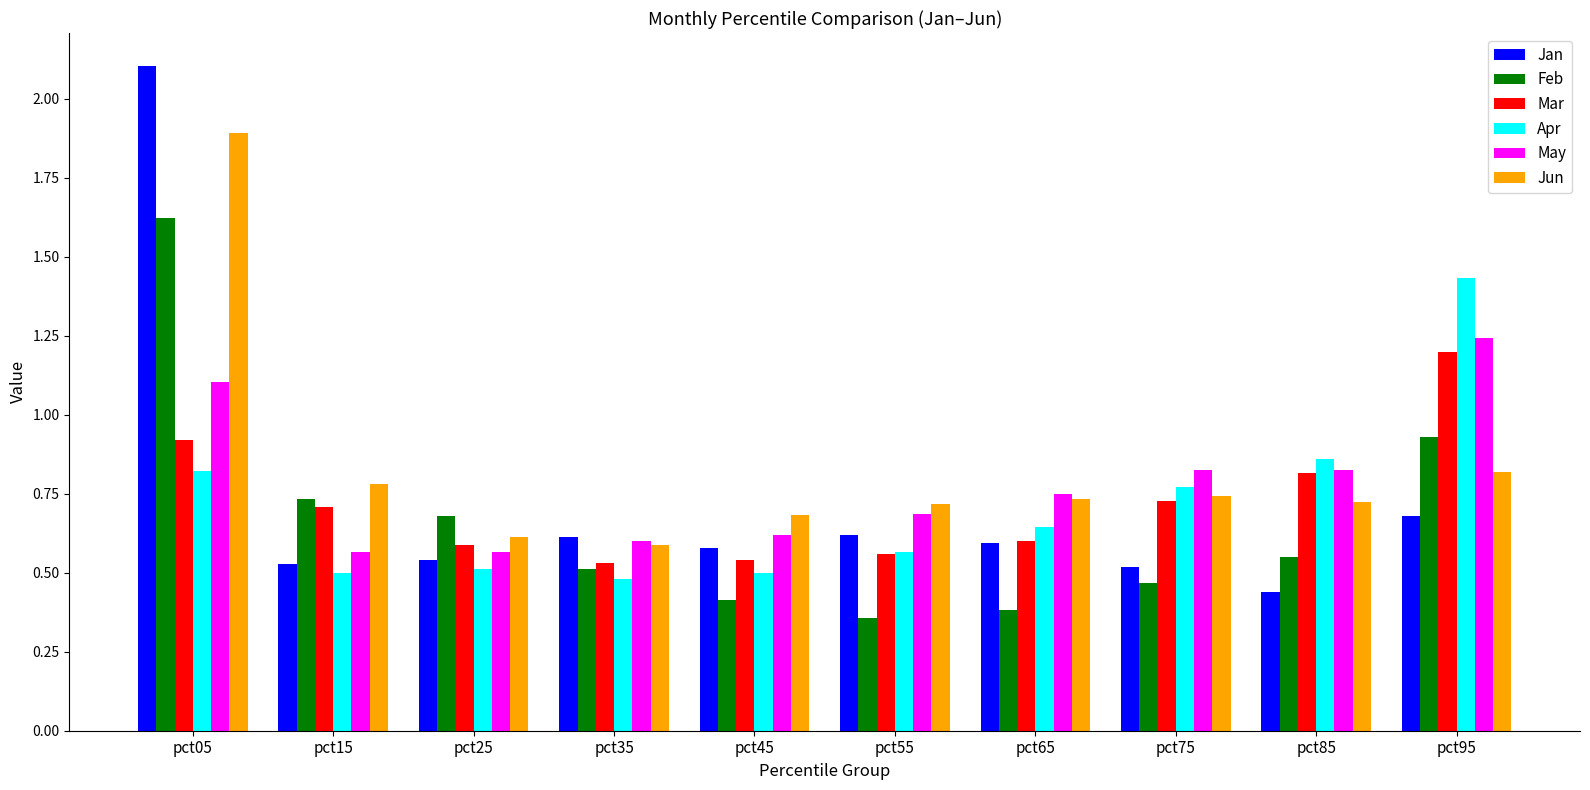

What is the maximum value shown in the chart?

2.1